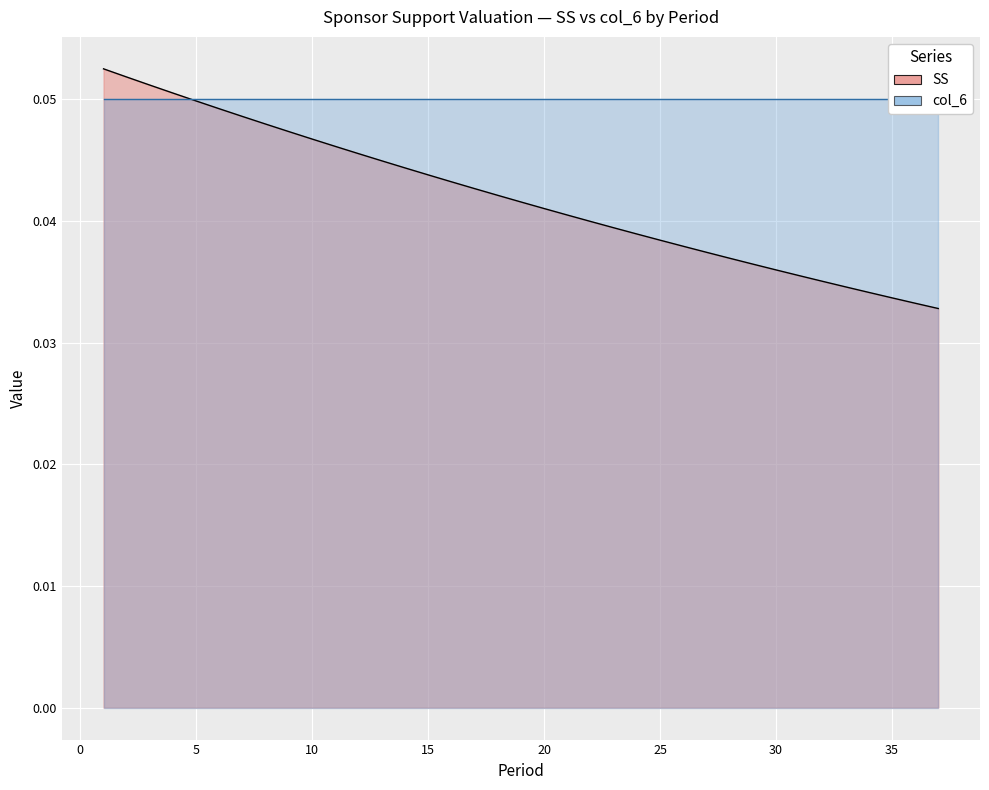

List the labels in order of value, largest first.

1, 2, 3, 4, 5, 6, 7, 8, 9, 10, 11, 12, 13, 14, 15, 16, 17, 18, 19, 20, 21, 22, 23, 24, 25, 26, 27, 28, 29, 30, 31, 32, 33, 34, 35, 36, 37